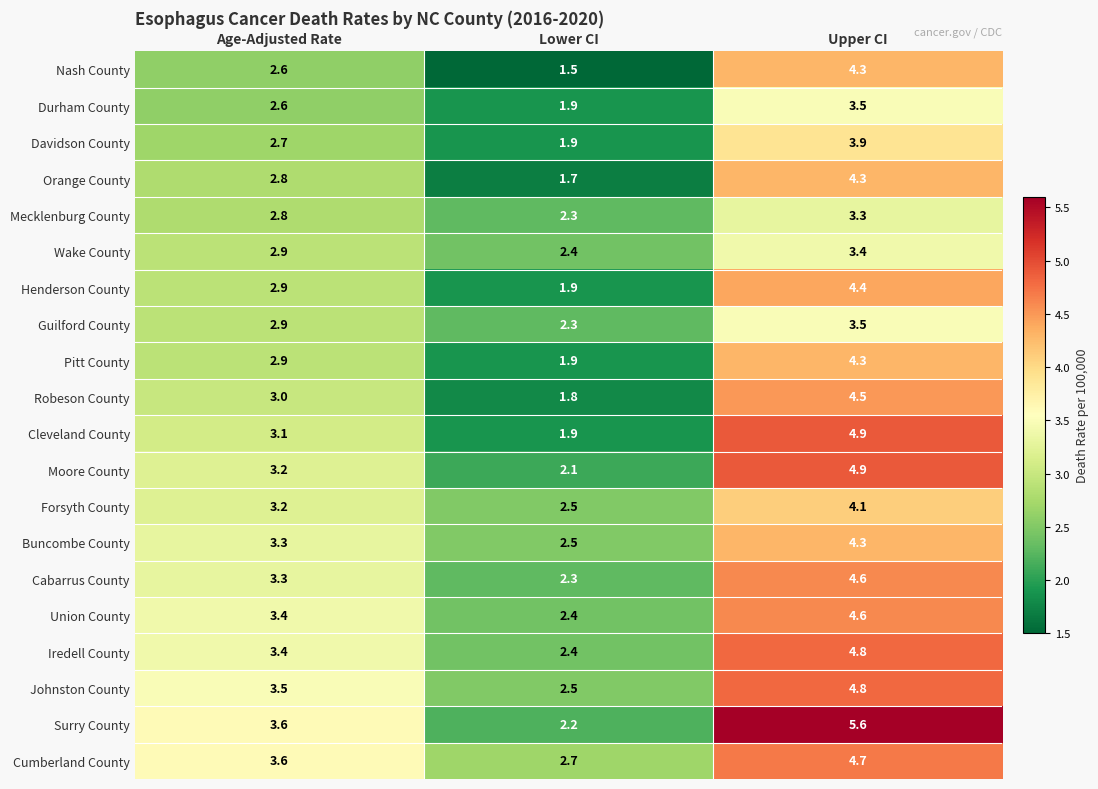

What is the difference between the maximum and minimum values in the Robeson County series?

2.7